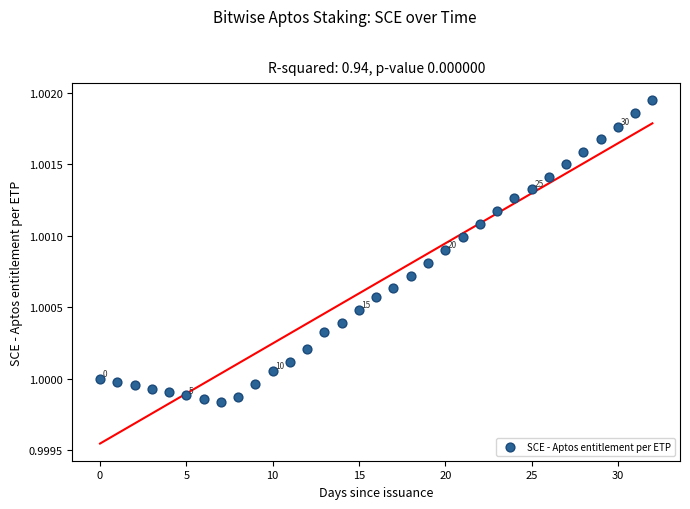

How many points are shown in the scatter plot?

33